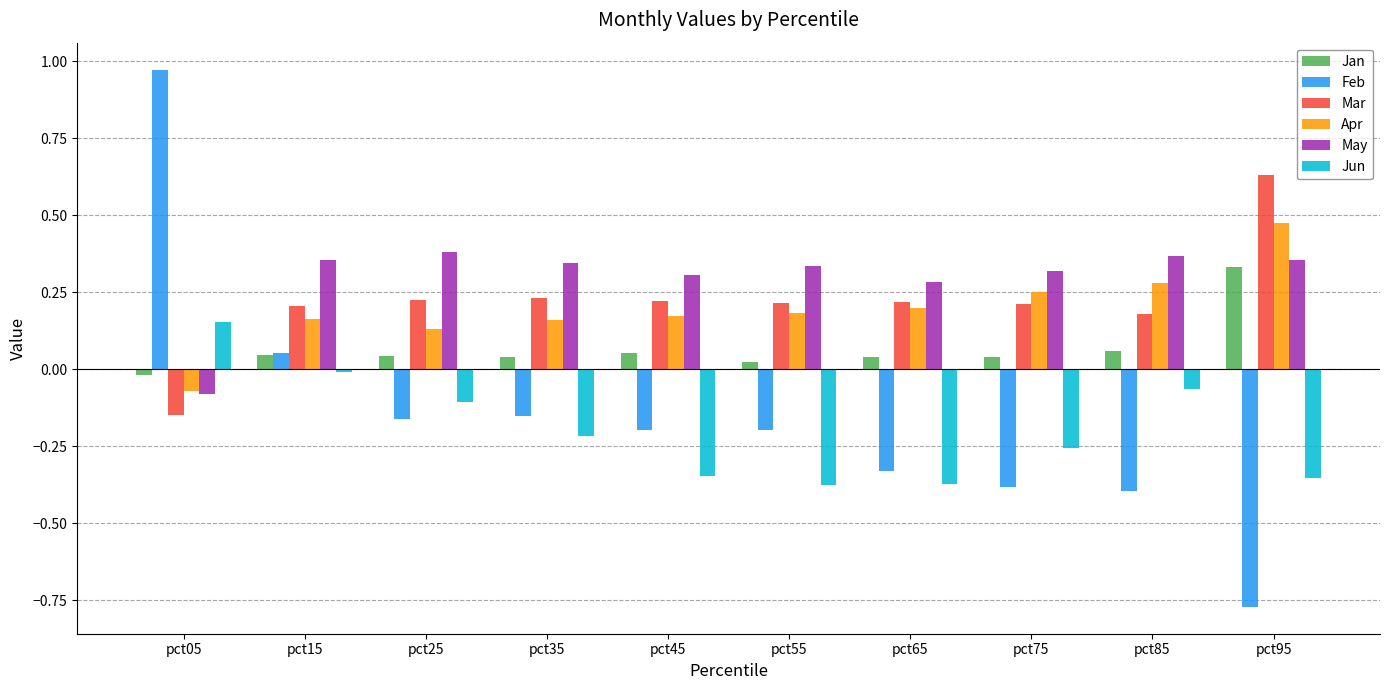

True or false: Mar has a value of 0.3 at pct35.

False